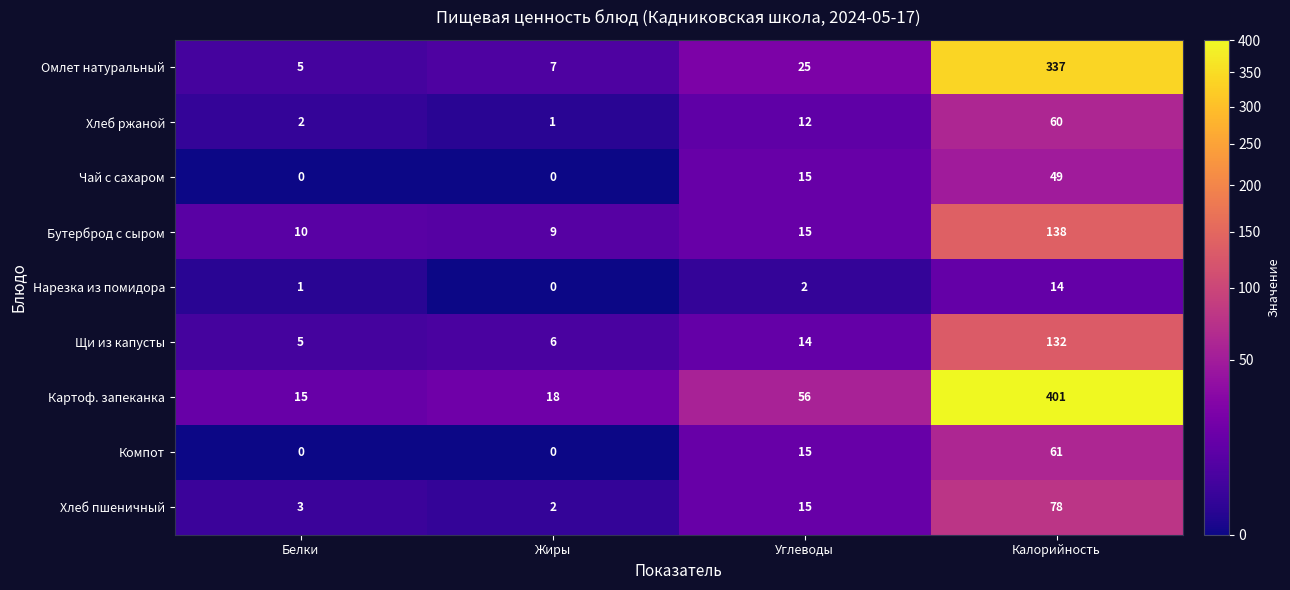

Which series has the largest range (max minus min)?

Картоф. запеканка